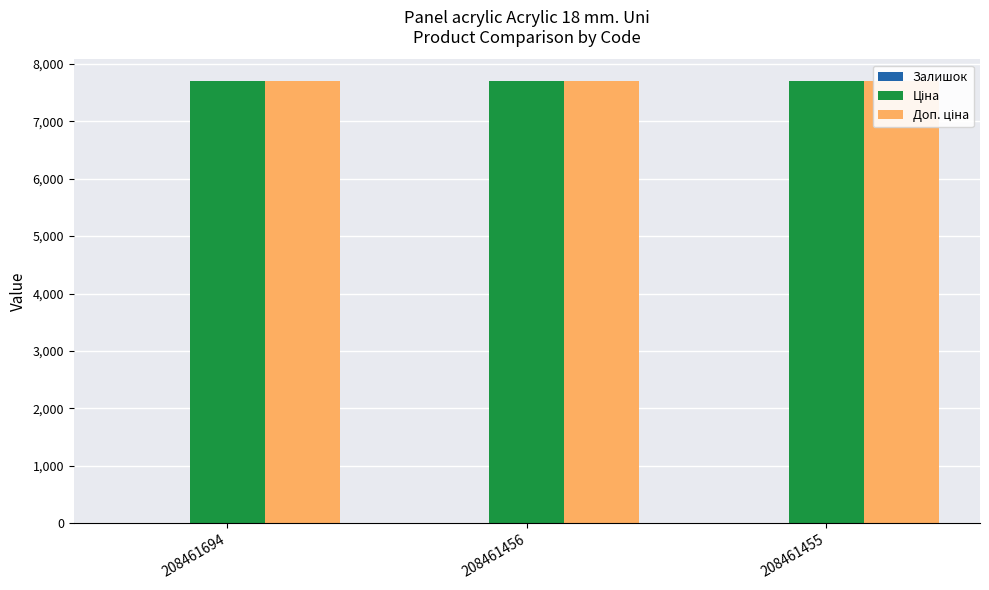

At which label does Доп. ціна reach its peak?

208461694